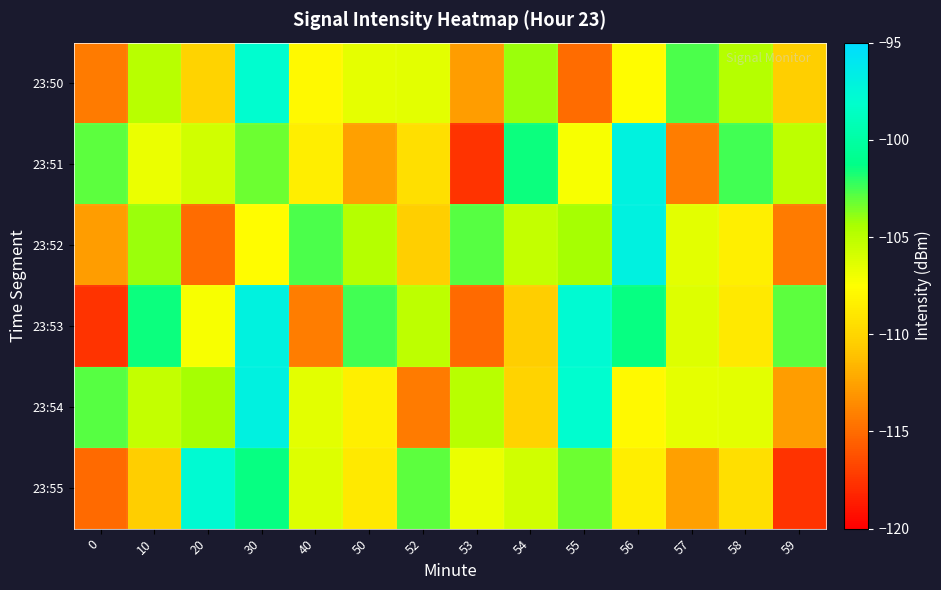

What is the total value across all series at 54?

-637.4